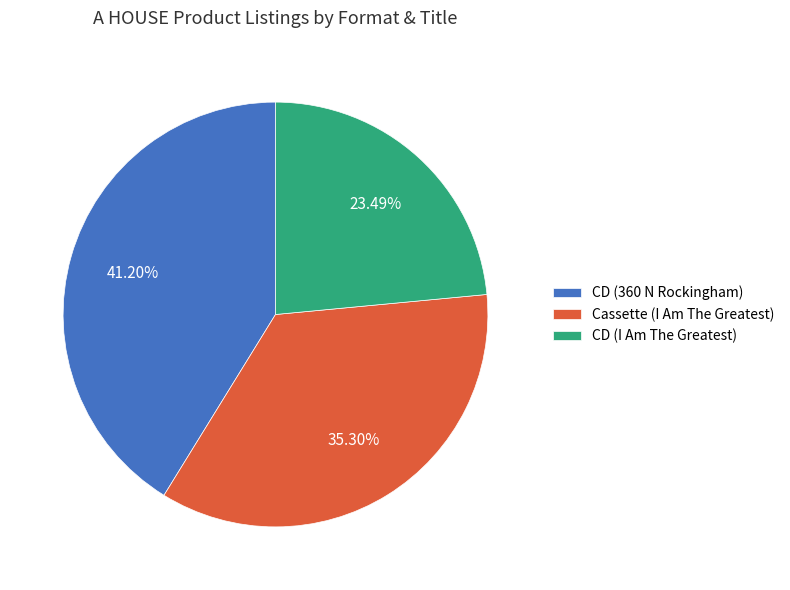

Does CD (360 N Rockingham) represent more than half of the total?

No